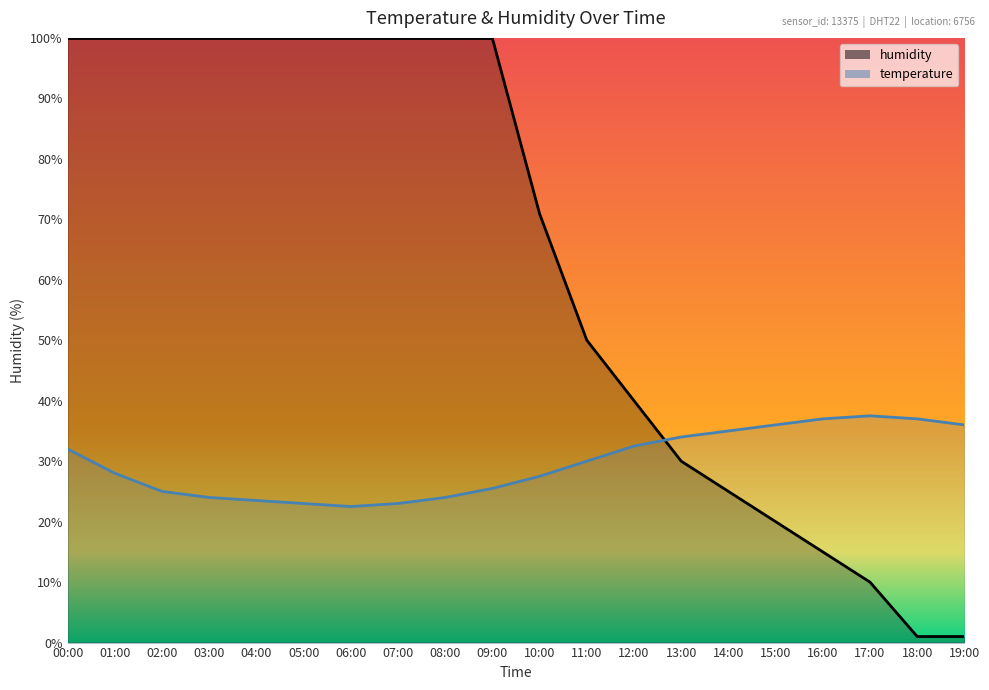

What is the greatest value displayed?

99.9